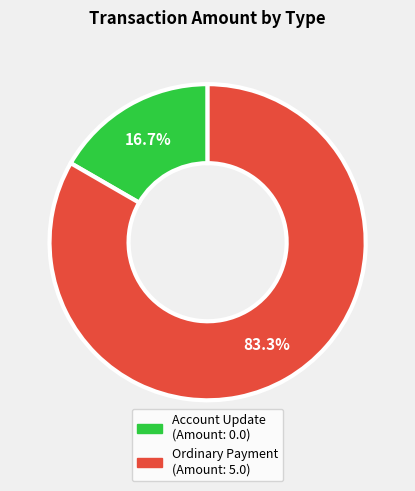

Is there a majority slice in this chart?

Yes